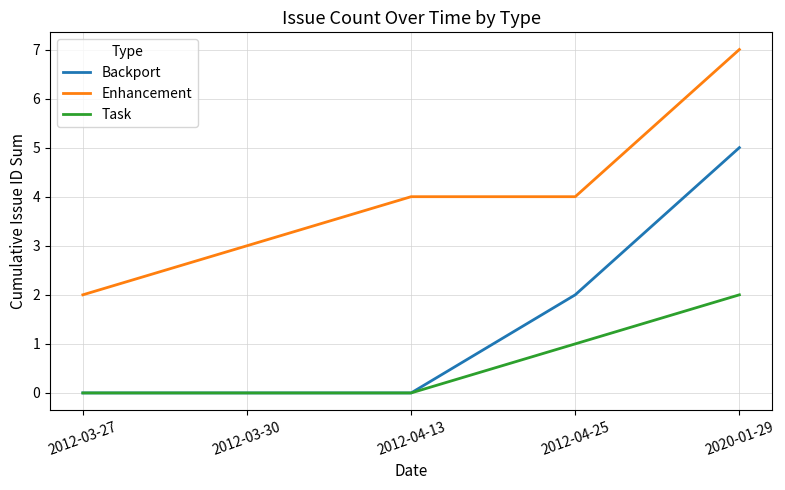

True or false: Enhancement has more than 2 interior local peaks.

False